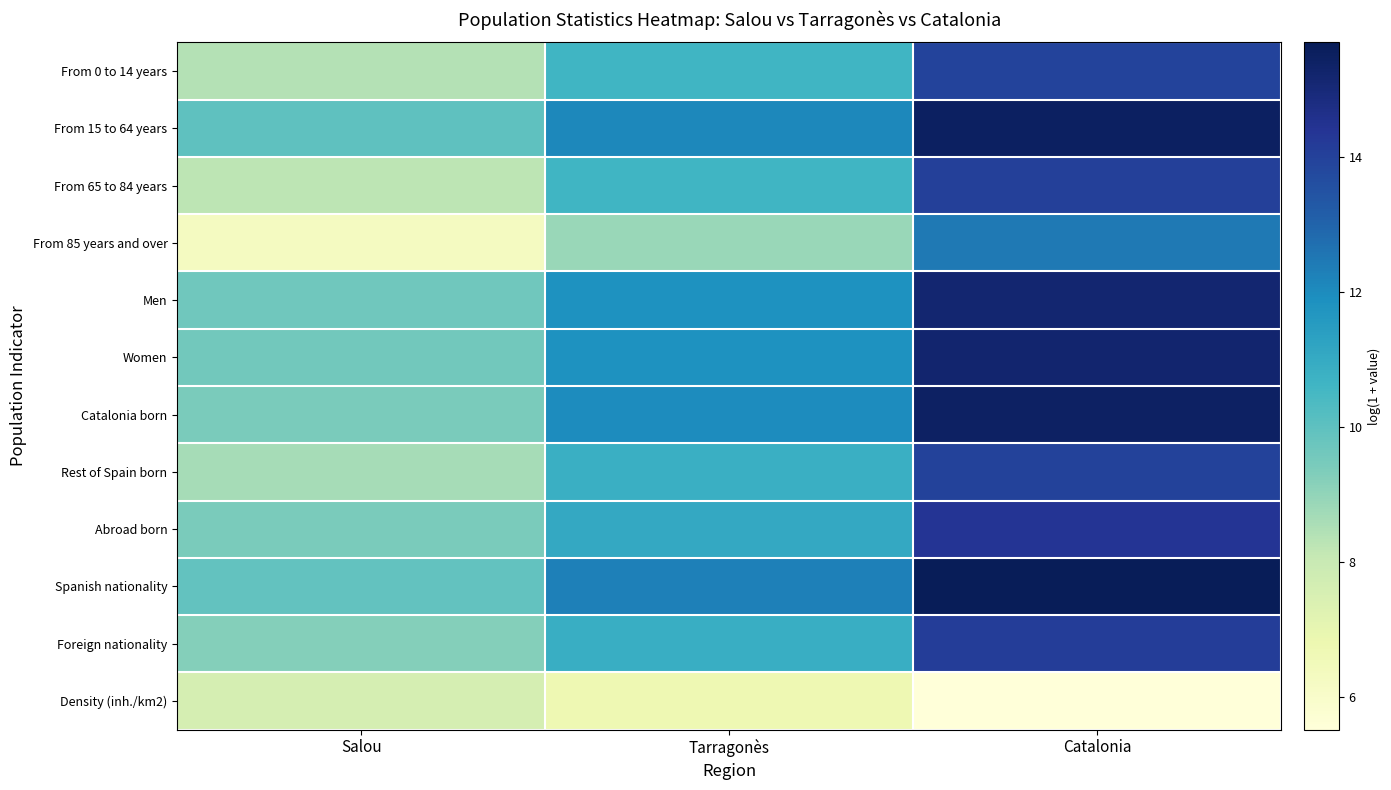

Reading left to right, transcribe all the data shown in this chart.

From 0 to 14 years: Salou=8.4	Tarragonès=10.6	Catalonia=13.9
From 15 to 64 years: Salou=10.0	Tarragonès=12.1	Catalonia=15.5
From 65 to 84 years: Salou=8.2	Tarragonès=10.6	Catalonia=14.1
From 85 years and over: Salou=6.3	Tarragonès=8.9	Catalonia=12.5
Men: Salou=9.6	Tarragonès=11.8	Catalonia=15.2
Women: Salou=9.6	Tarragonès=11.8	Catalonia=15.2
Catalonia born: Salou=9.4	Tarragonès=12.0	Catalonia=15.4
Rest of Spain born: Salou=8.6	Tarragonès=10.8	Catalonia=14.0
Abroad born: Salou=9.4	Tarragonès=11.1	Catalonia=14.4
Spanish nationality: Salou=9.9	Tarragonès=12.3	Catalonia=15.7
Foreign nationality: Salou=9.2	Tarragonès=10.8	Catalonia=14.1
Density (inh./km2): Salou=7.6	Tarragonès=6.7	Catalonia=5.5